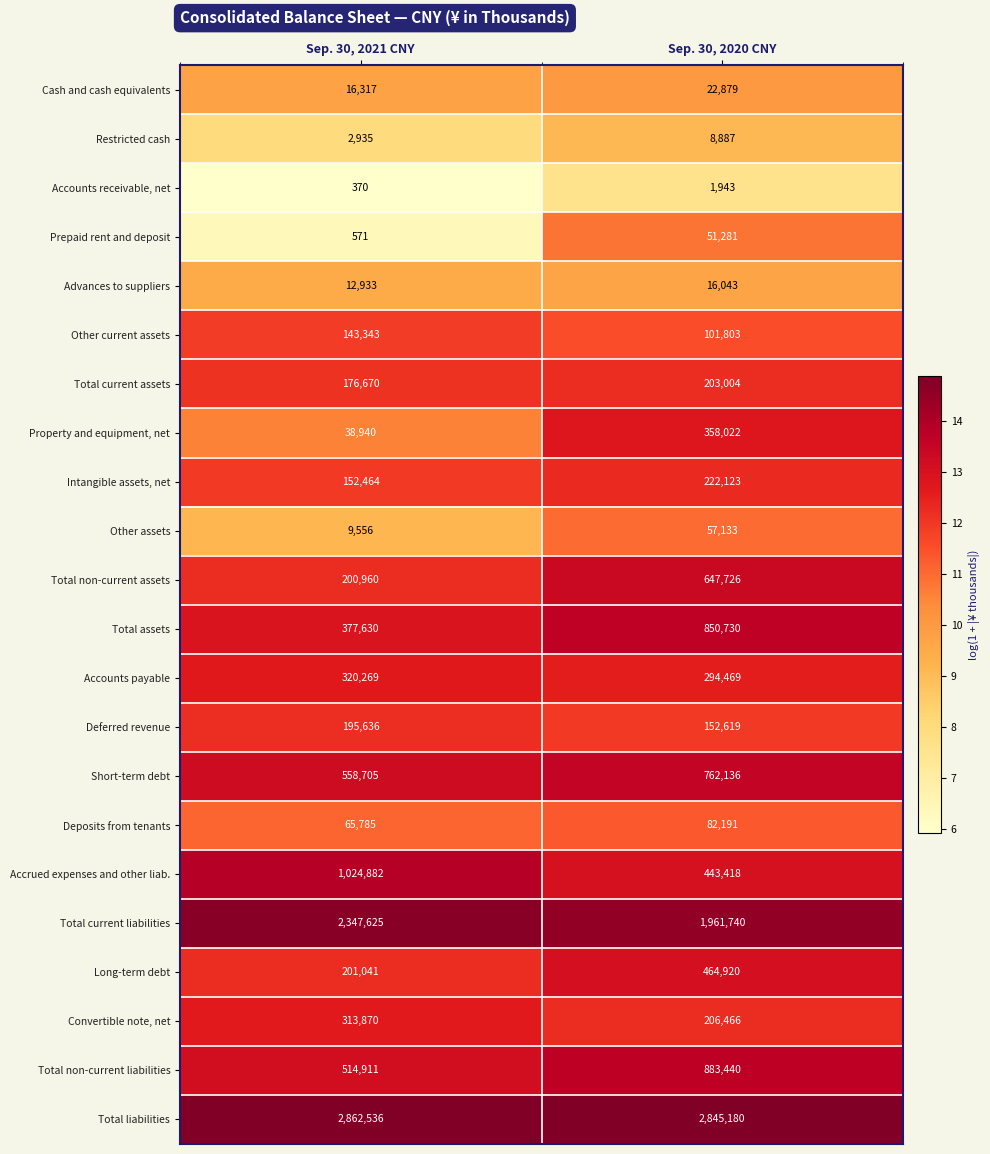

Which series has the largest total across all categories?

Total liabilities